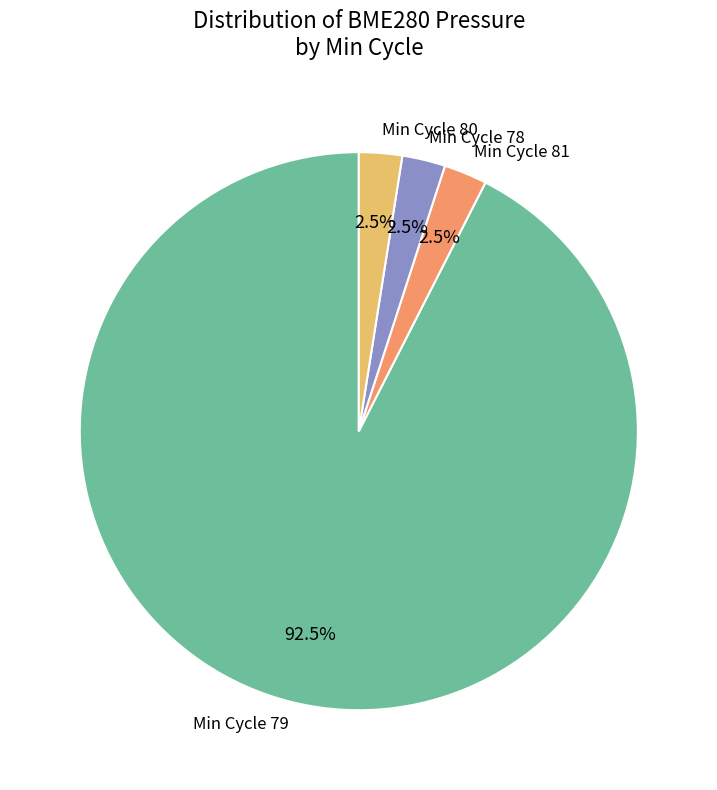

Which slice is the largest?

Min Cycle 79